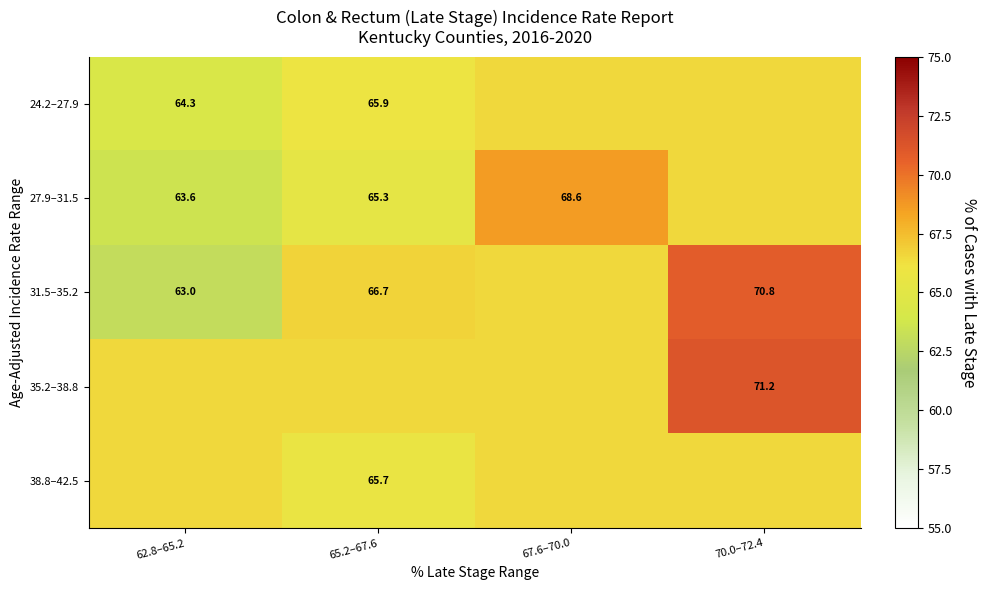

Is it true that 38.8–42.5 equals 108.4 at 62.8–65.2?

False